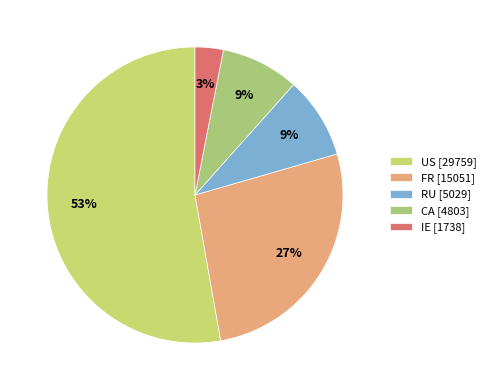

The FR slice represents 27% of the pie. True or false?

True